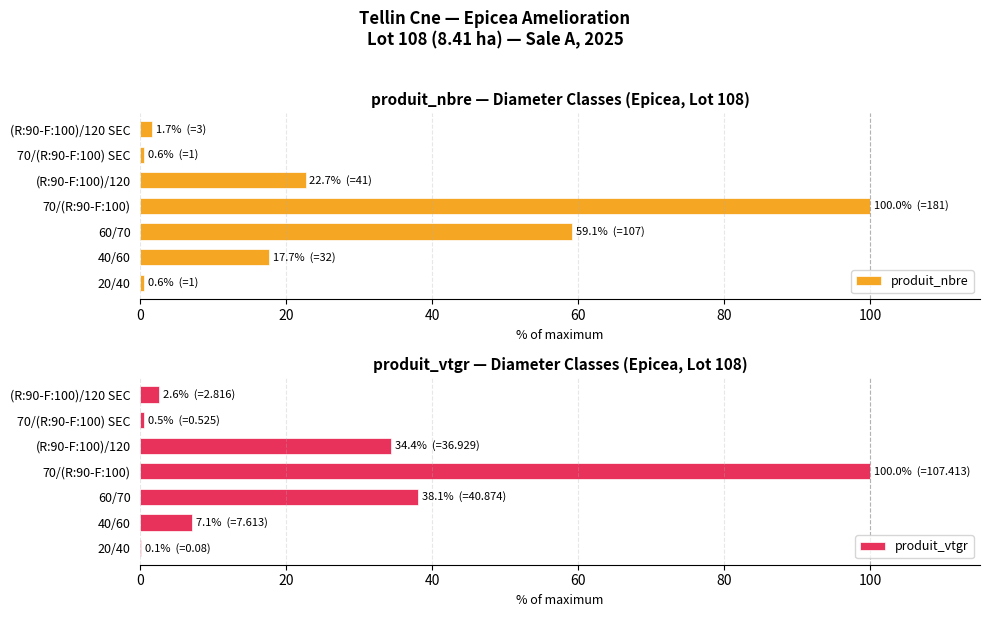

What is the sum of the produit_vtgr values at 60/70 and (R:90-F:100)/120?

72.4